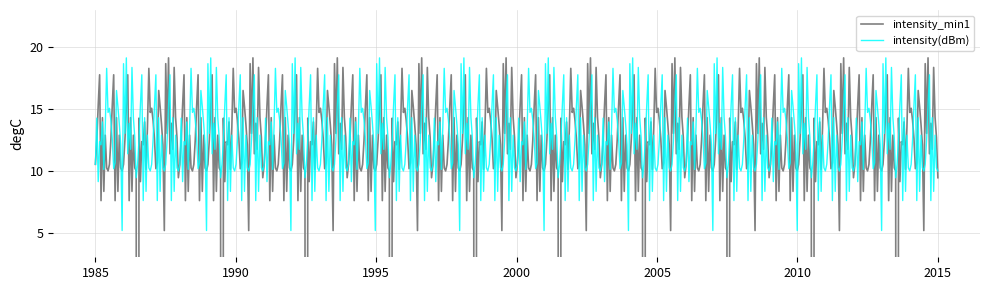

Rank the categories by intensity(dBm) value from highest to lowest.

44, 40, 52, 16, 30, 32, 20, 18, 54, 2, 22, 10, 48, 34, 14, 42, 56, 24, 6, 8, 36, 50, 46, 28, 26, 12, 58, 4, 38, 0